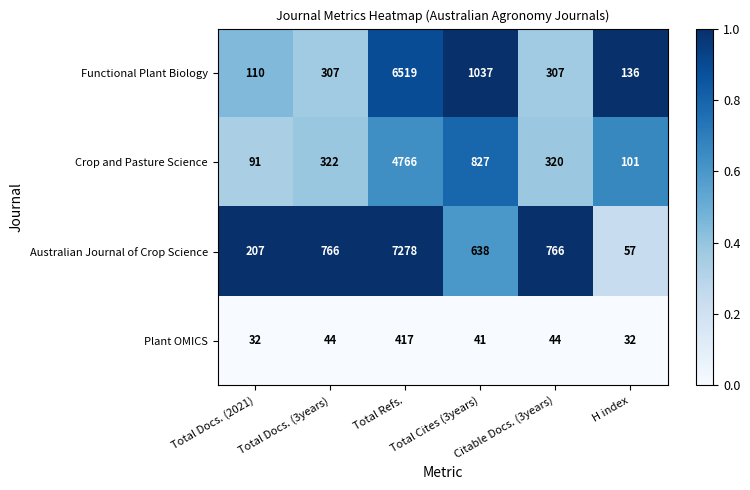

Which series has the widest spread of values?

Australian Journal of Crop Science